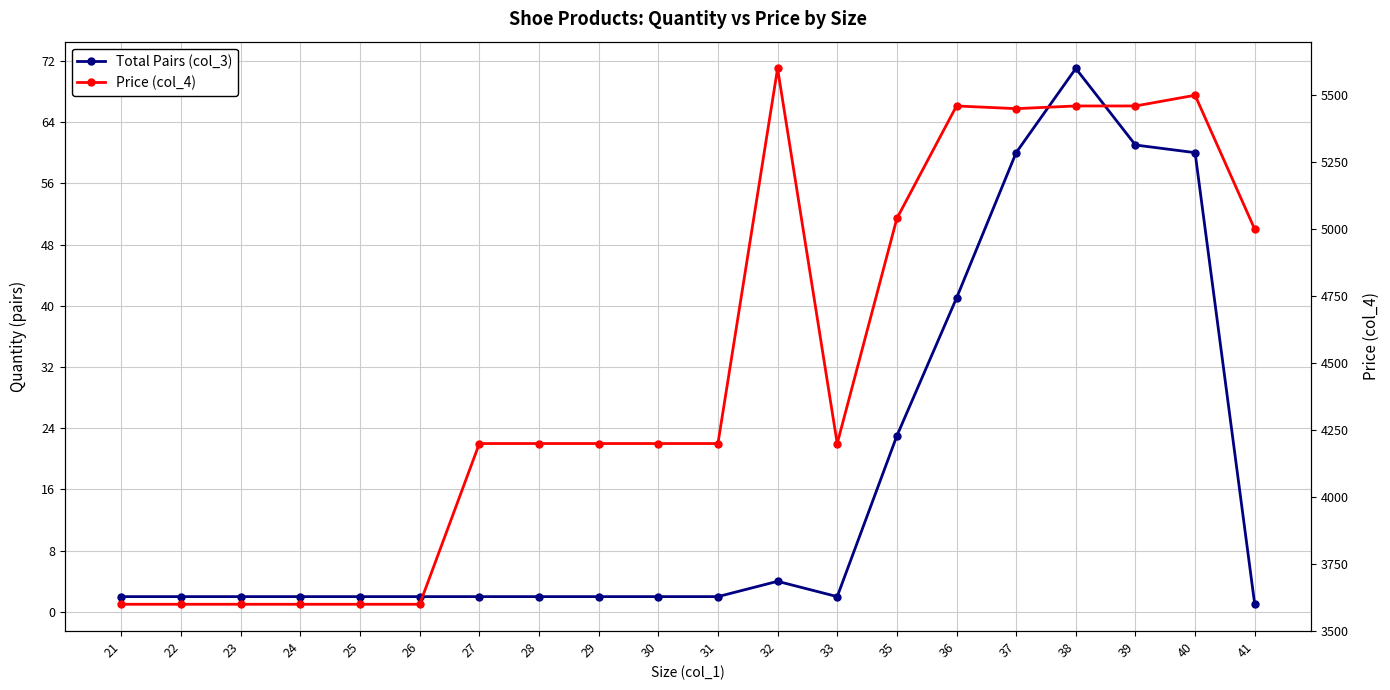

Between 29 and 22, which is larger?

29